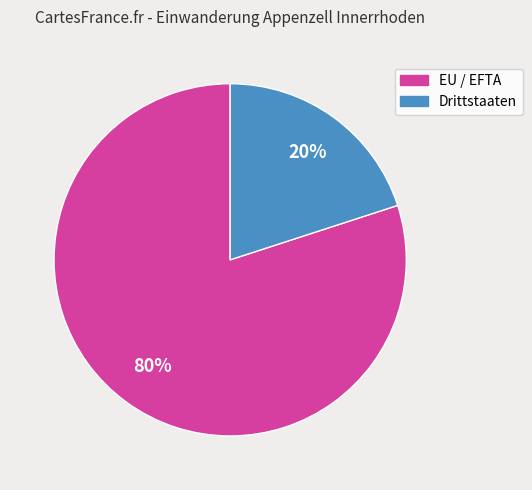

To the nearest percent, what percentage of the pie is EU / EFTA?

80%